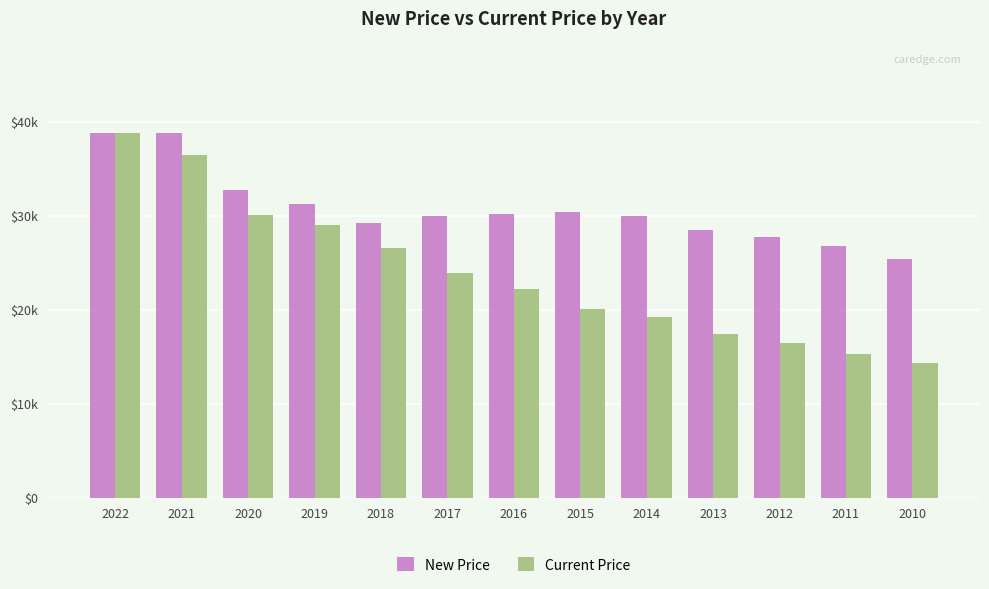

Rank the series by their average value, from lowest to highest.

Current Price, New Price